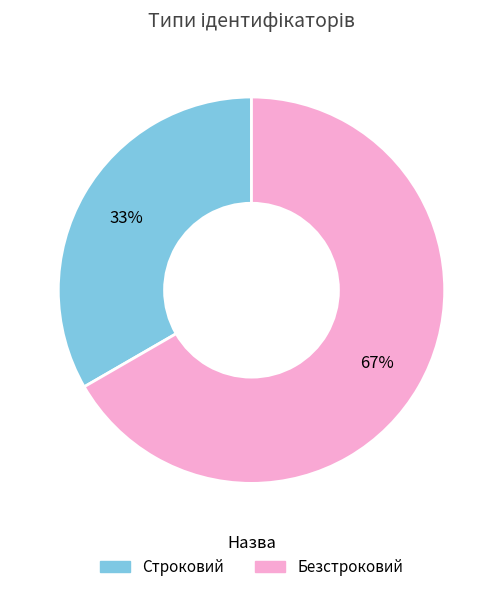

Which category has the biggest portion of the pie?

Безстроковий